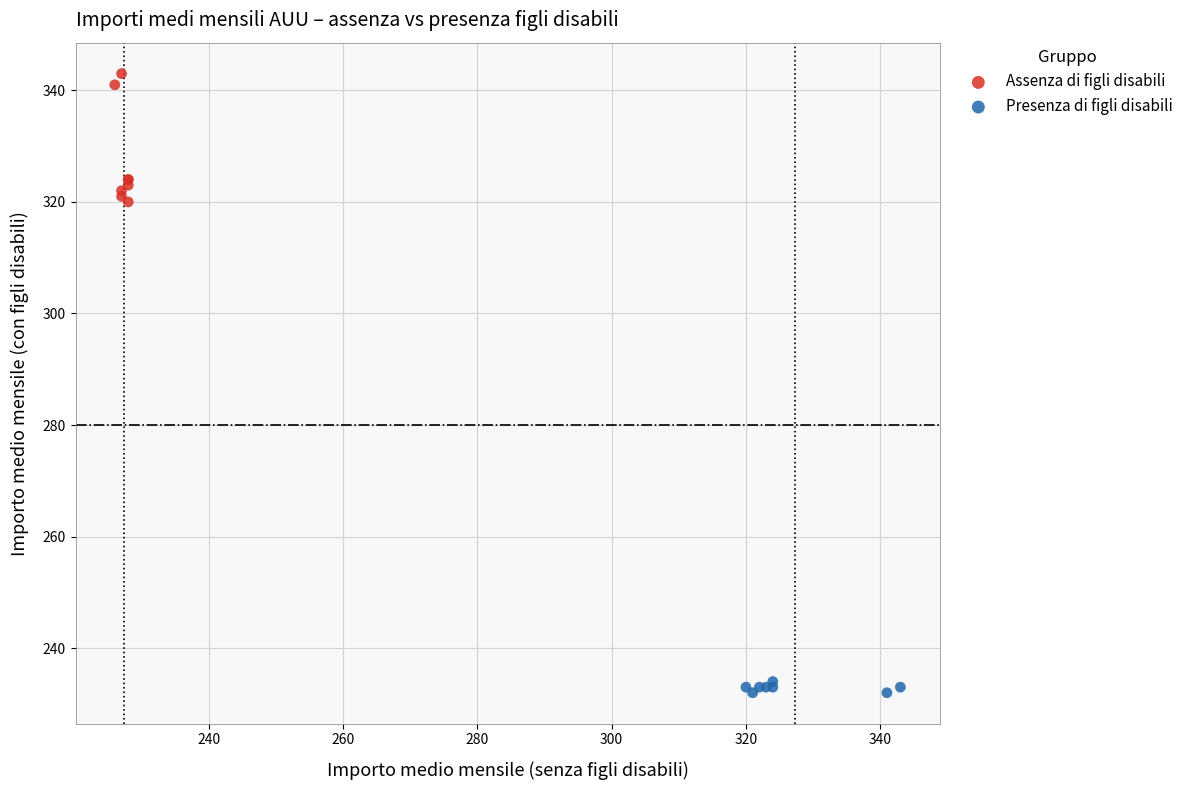

Which series reaches the maximum Y coordinate?

Assenza di figli disabili